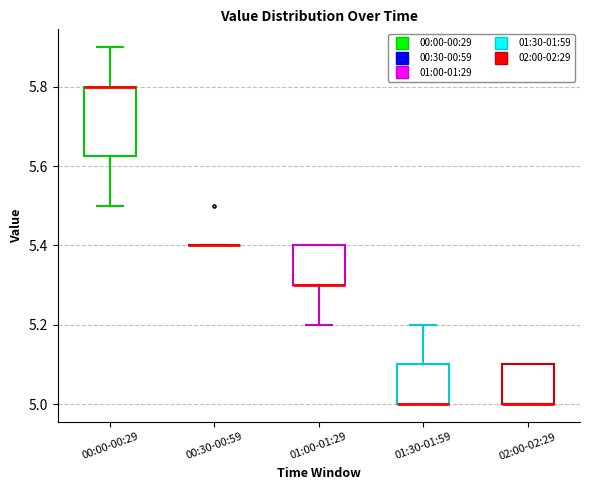

Reading left to right, transcribe this box plot: for each box, give where its median line is, the range the box spans, and where its two whiskers end, as read against the y-axis. The values are not printed on the chart, so give them approximately, as read against the axis.

00:00-00:29: median 5.80 (drawn on the box's upper edge), box 5.62 to 5.80, whiskers 5.50 to 5.90
00:30-00:59: box collapsed to a line at 5.40, whiskers 5.40 to 5.40
01:00-01:29: median 5.30 (drawn on the box's lower edge), box 5.30 to 5.40, whiskers 5.20 to 5.40
01:30-01:59: median 5.00 (drawn on the box's lower edge), box 5.00 to 5.10, whiskers 5.00 to 5.20
02:00-02:29: median 5.00 (drawn on the box's lower edge), box 5.00 to 5.10, whiskers 5.00 to 5.10